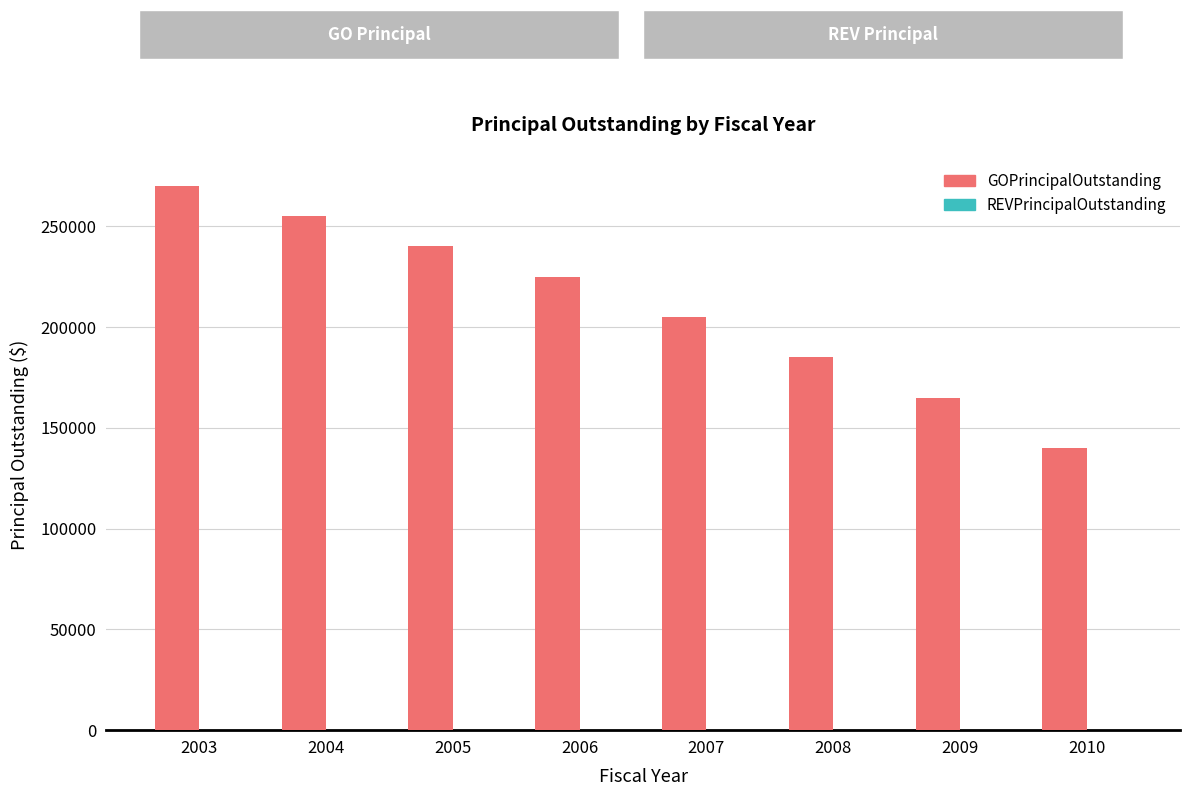

Are the bars horizontal?

No